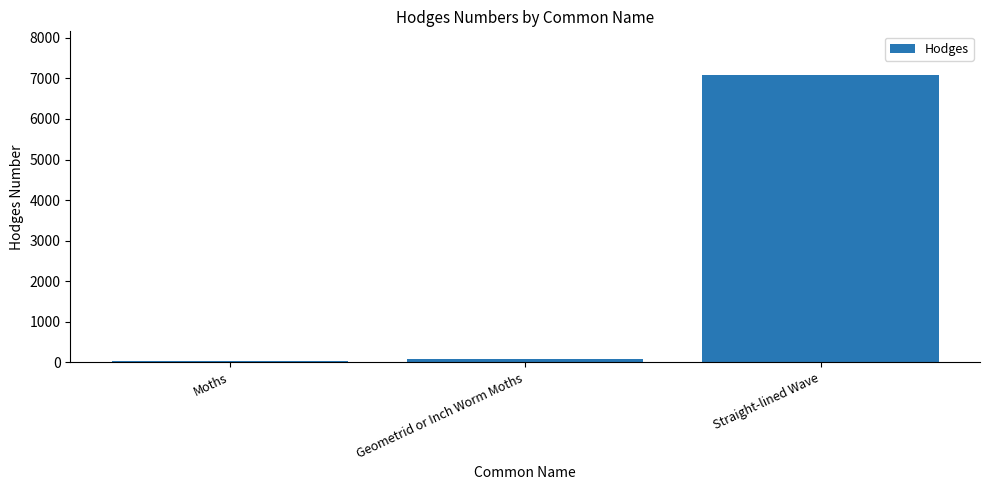

At which label is the value closest to 3563?

Geometrid or Inch Worm Moths